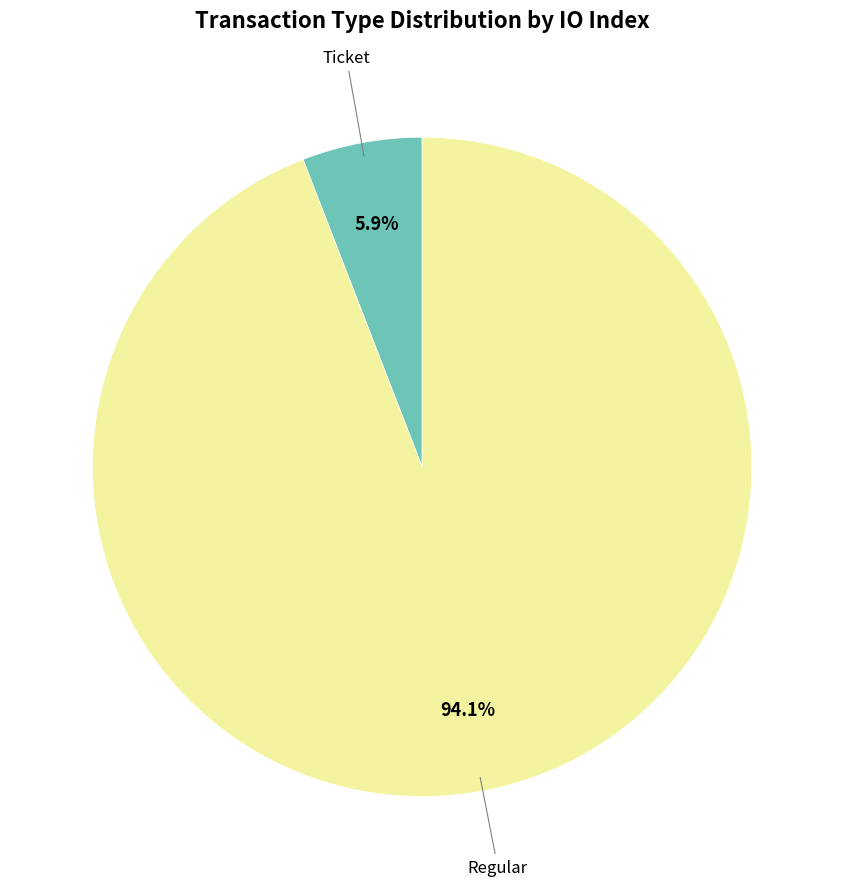

To the nearest percent, what is the average slice percentage?

50%